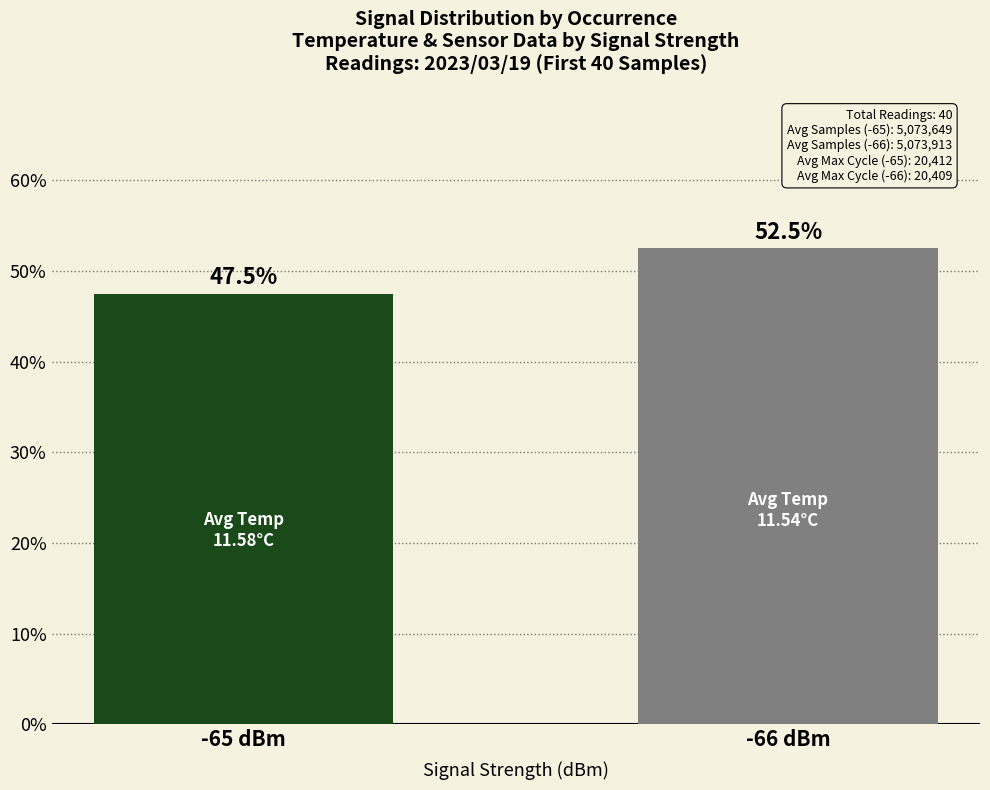

List the labels in order of value, smallest first.

-65 dBm, -66 dBm